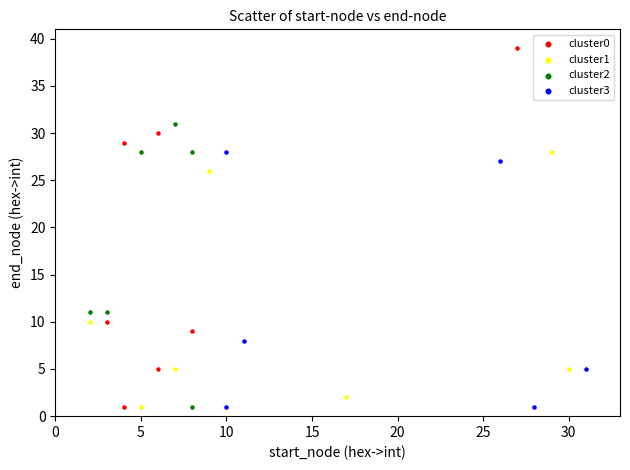

Which series has the widest spread of Y values?

cluster0